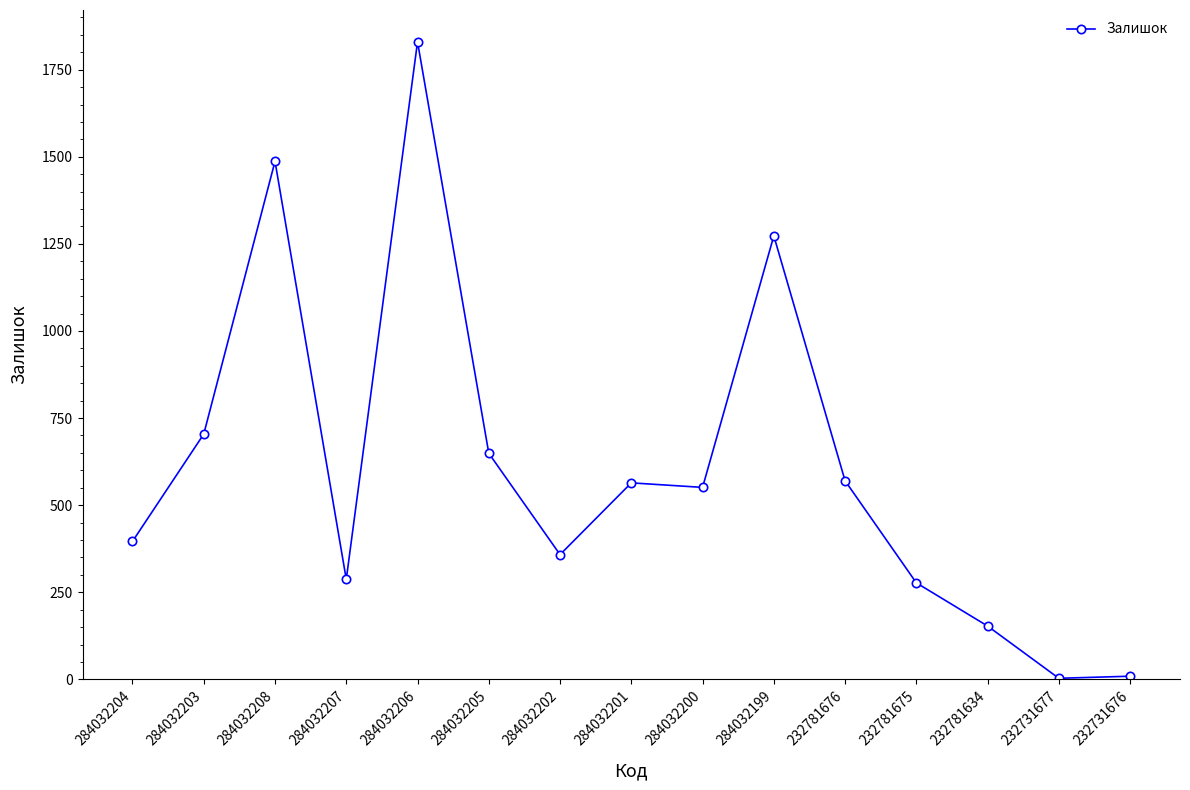

Between 284032204 and 284032202, which is larger?

284032204